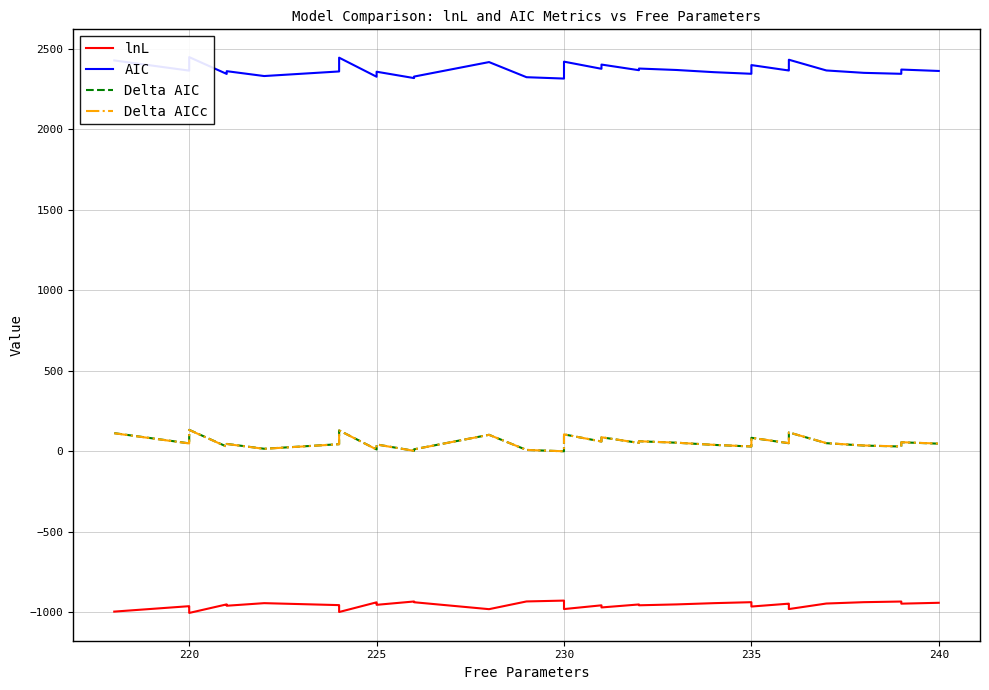

How many interior local peaks does the Delta AIC series have?

11